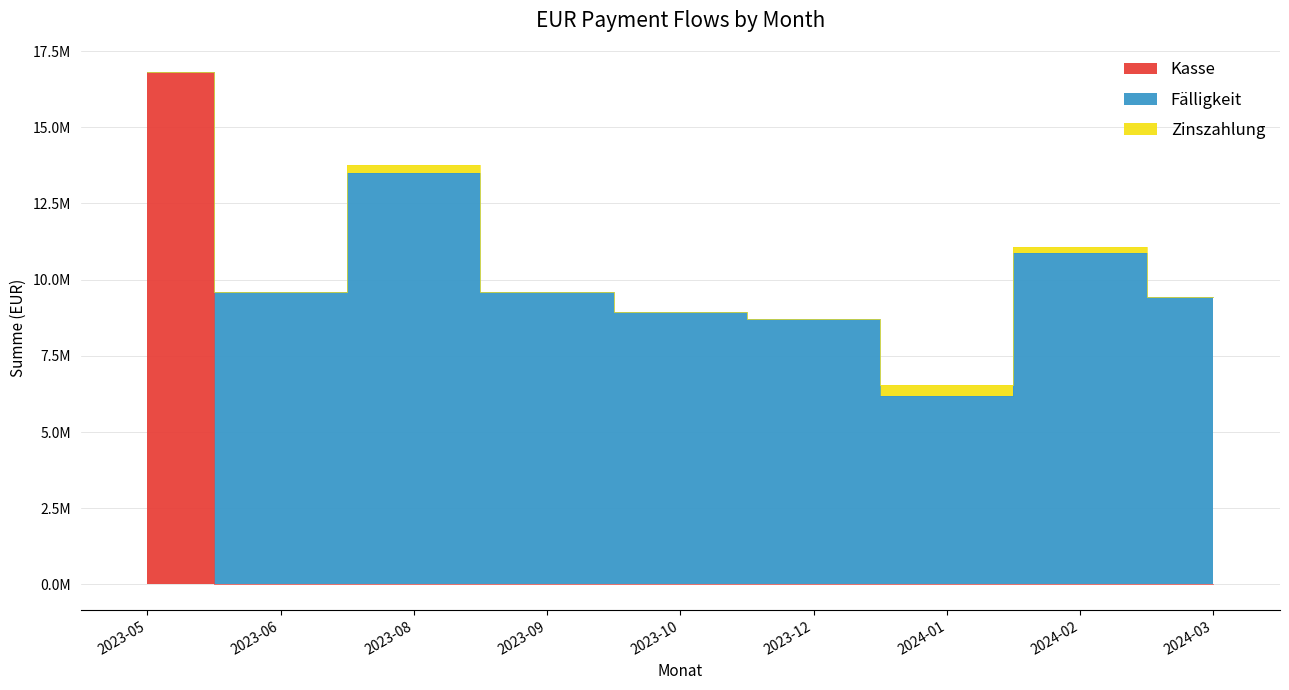

How many interior local valleys does the Fälligkeit series have?

1